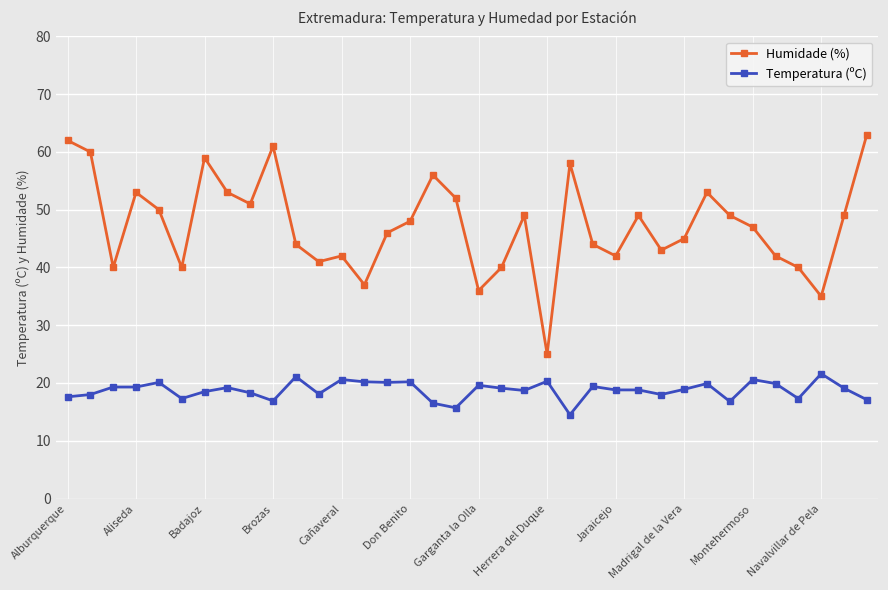

Which series has the widest spread of values?

Humidade (%)